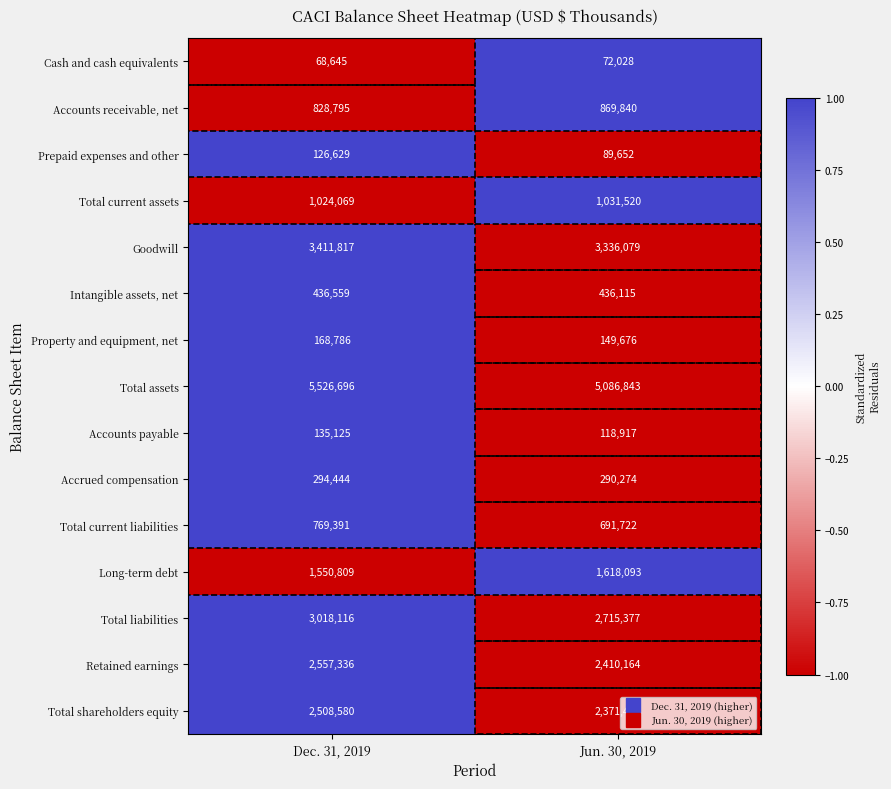

Rank the series at Jun. 30, 2019 from highest to lowest value.

Total assets, Goodwill, Total liabilities, Retained earnings, Total shareholders equity, Long-term debt, Total current assets, Accounts receivable, net, Total current liabilities, Intangible assets, net, Accrued compensation, Property and equipment, net, Accounts payable, Prepaid expenses and other, Cash and cash equivalents